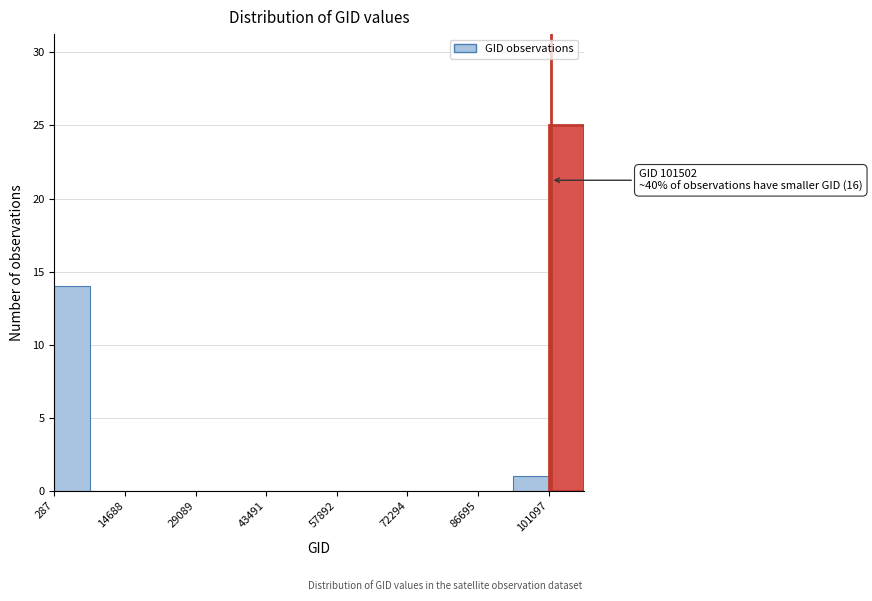

Around what value on the x-axis is the tallest bar? Give the approximate position of its centre, as read against the axis.

104000